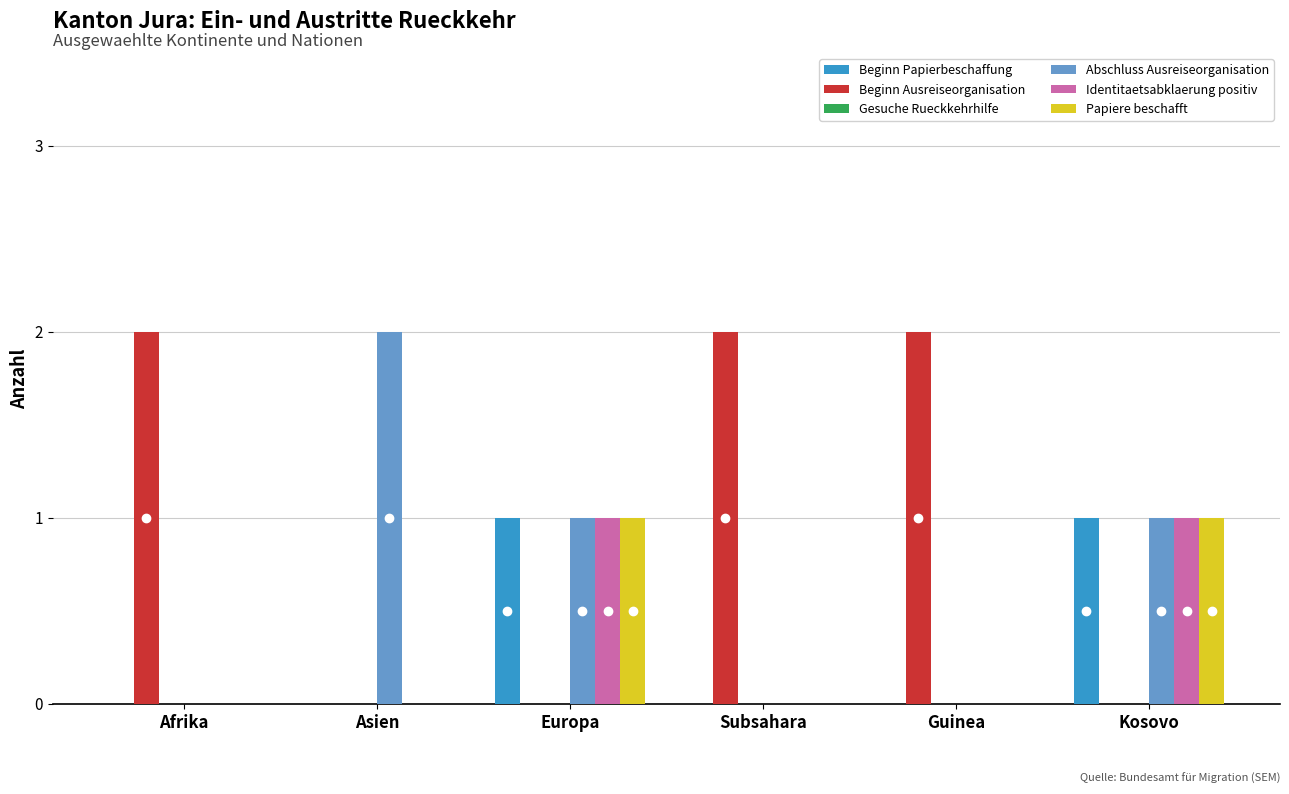

The value of Beginn Ausreiseorganisation at Asien is 0. True or false?

True